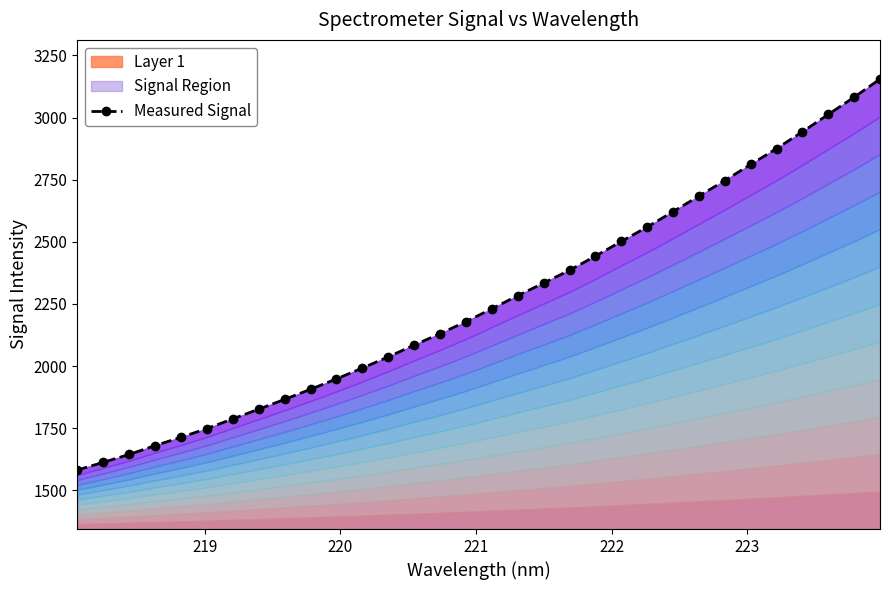

What is the value of the 26th point from the left?

2746.7